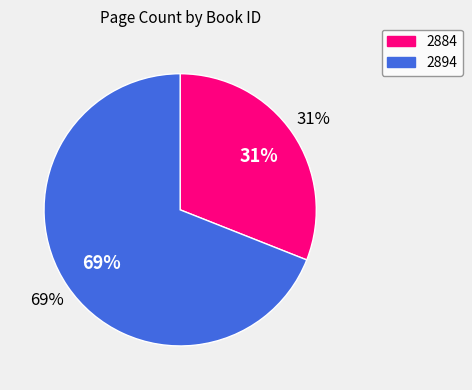

To the nearest percent, what is the difference between the largest and smallest slice percentages?

38%